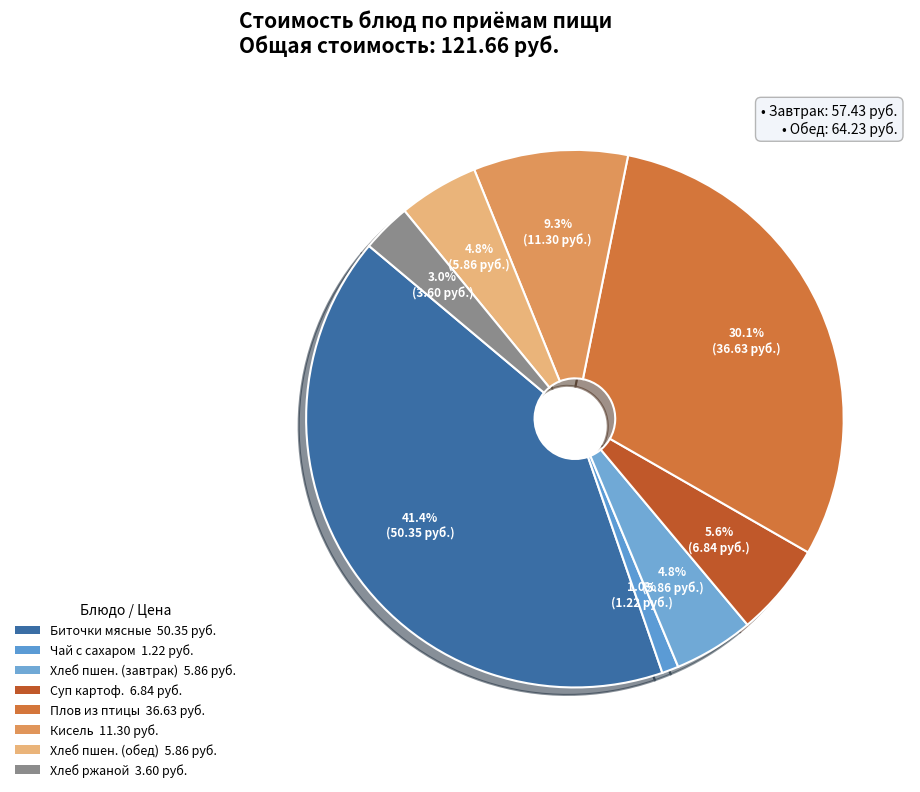

Count the number of slices in the pie.

8